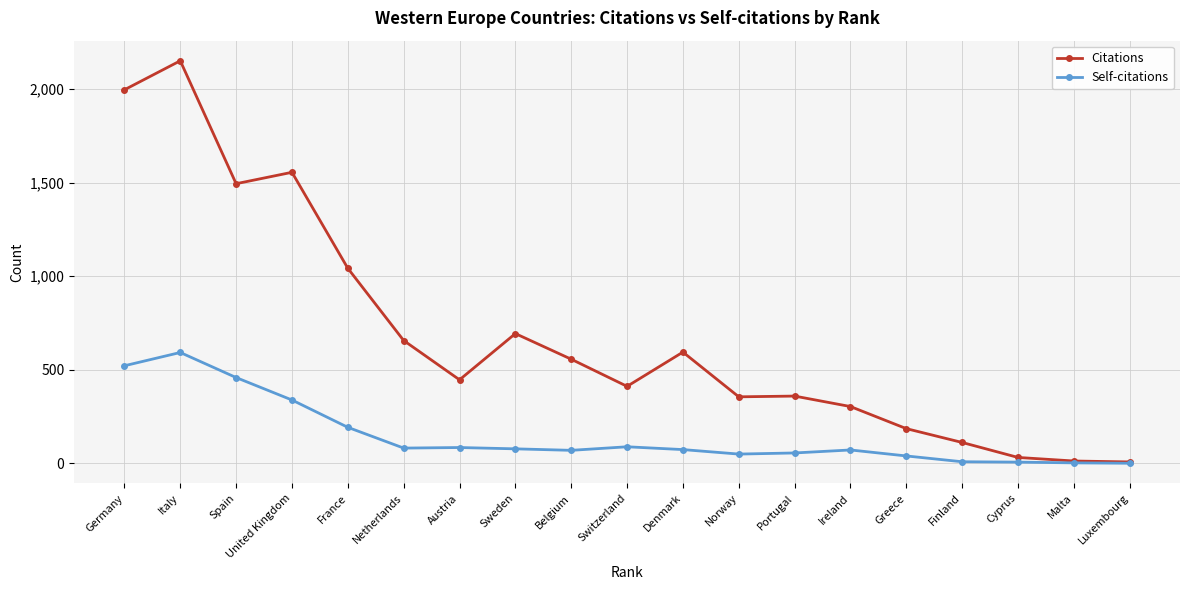

Where does the Self-citations series first go above 73?

Germany